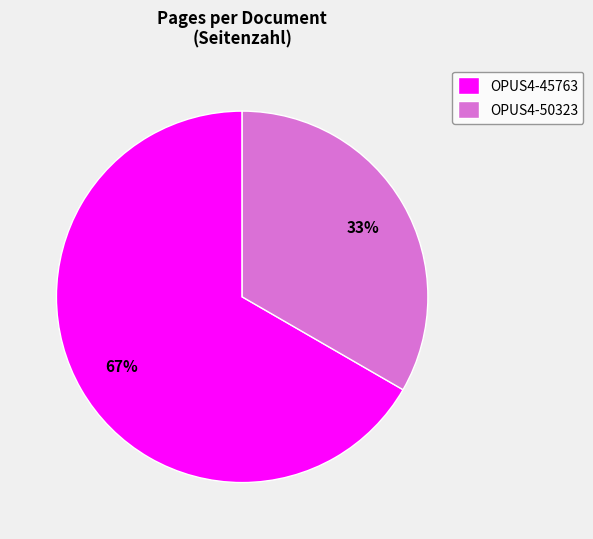

What is the largest slice in the pie chart?

OPUS4-45763